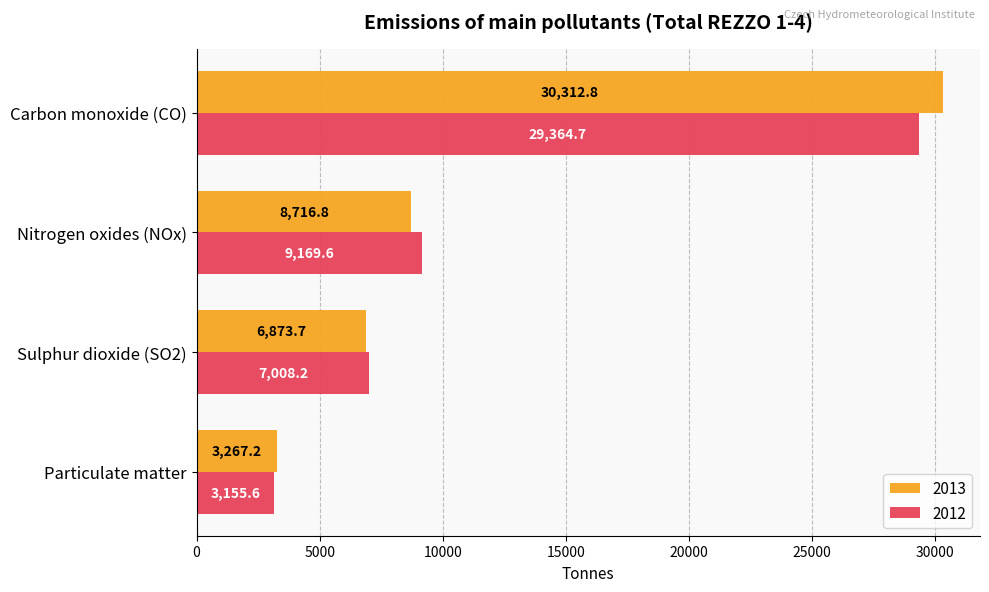

What is the total value across all series at Sulphur dioxide (SO2)?

13881.9